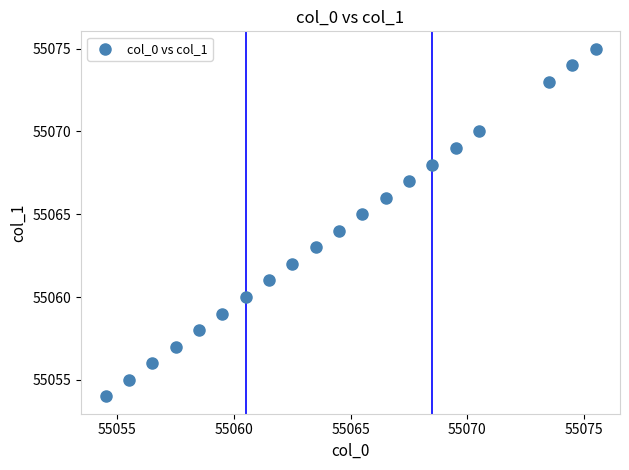

What is the range of Y values (max minus min)?

21